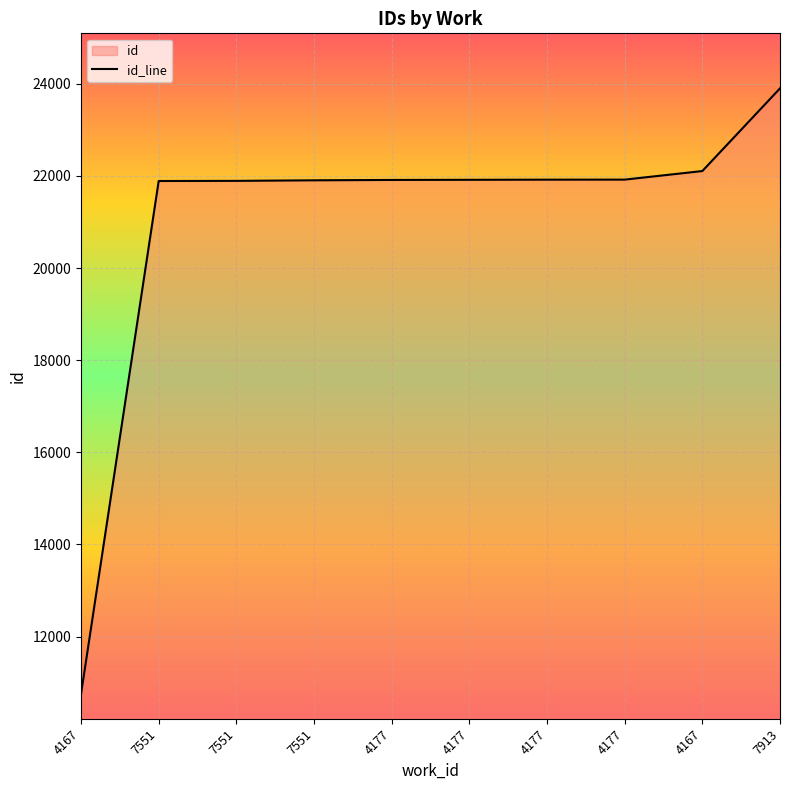

Where is the data nearest to the value 17326?

7551